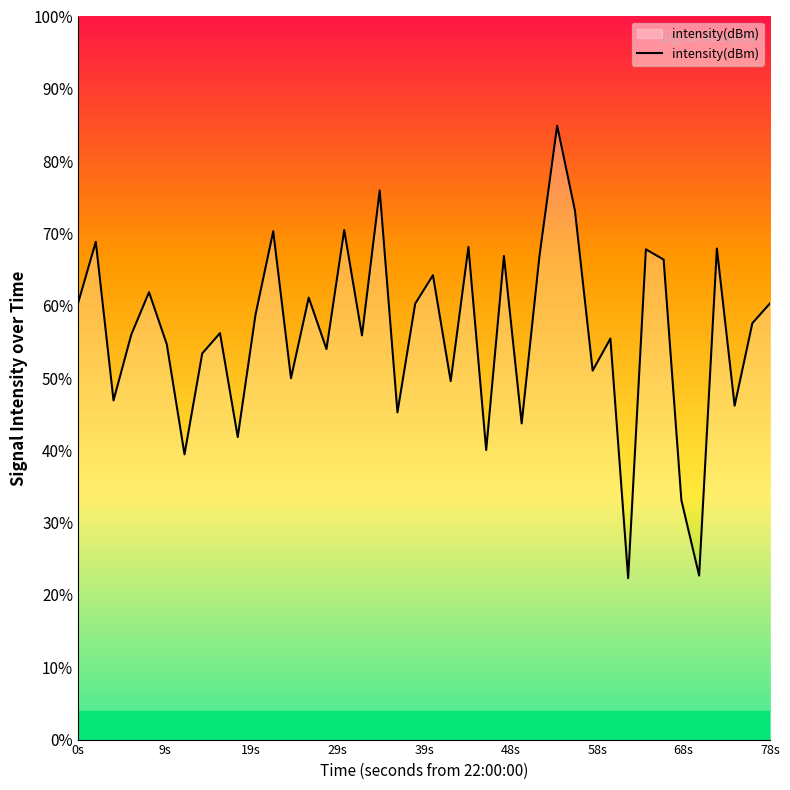

How many interior local peaks (higher than both neighbors) does the data have?

14